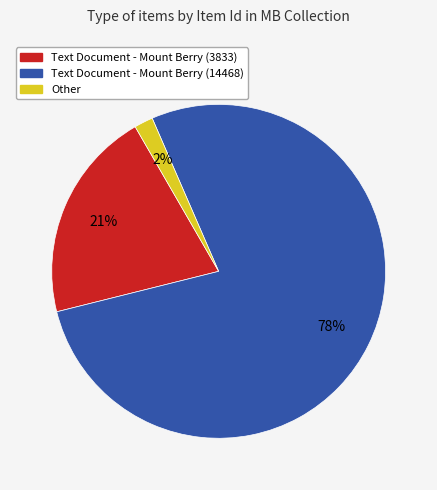

Count the number of slices in the pie.

3